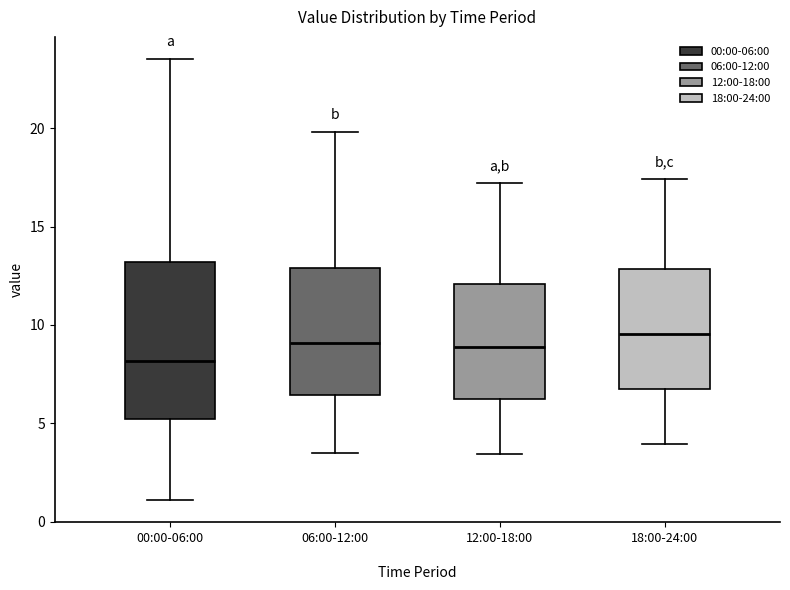

Which box has the lowest median line?

00:00-06:00